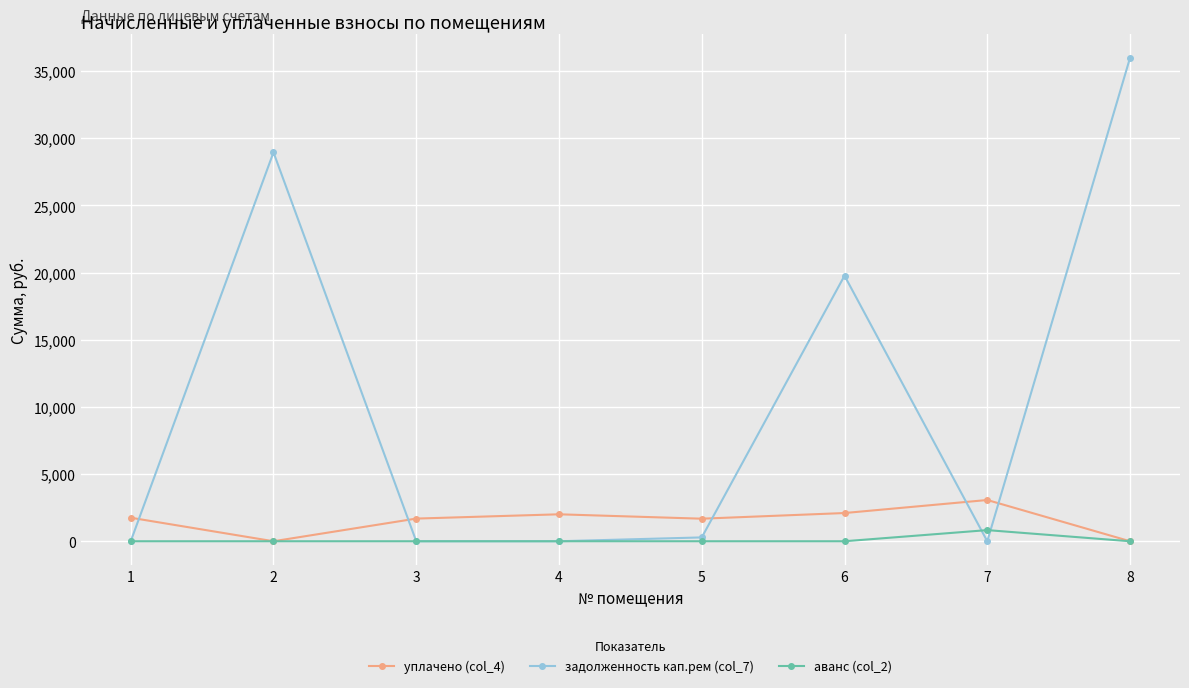

What is the highest value of the уплачено (col_4) series?

3069.9